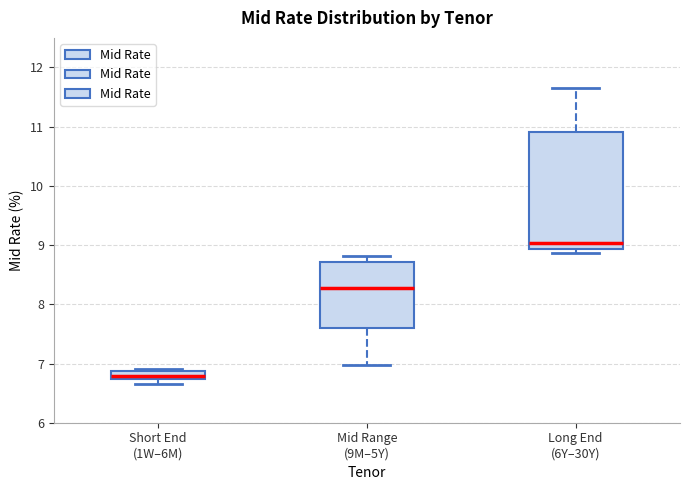

Which box is the tallest, from its lower edge to its upper edge?

Long End (6Y–30Y)